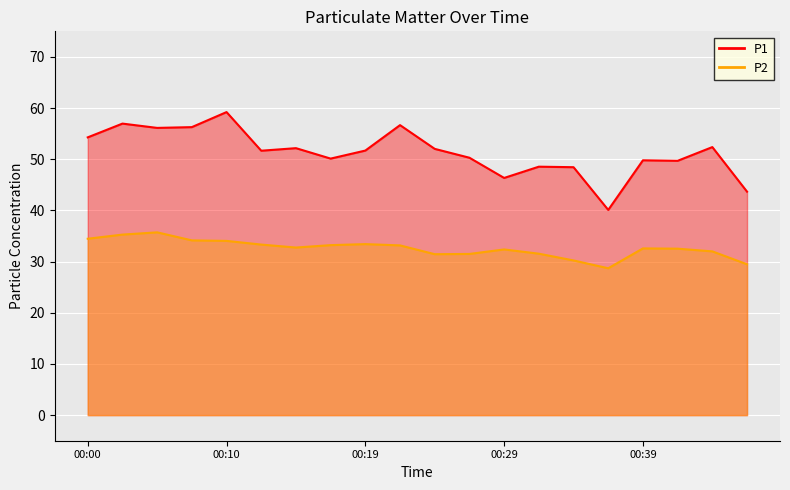

Which has a higher value, 00:44 or 00:39?

00:44